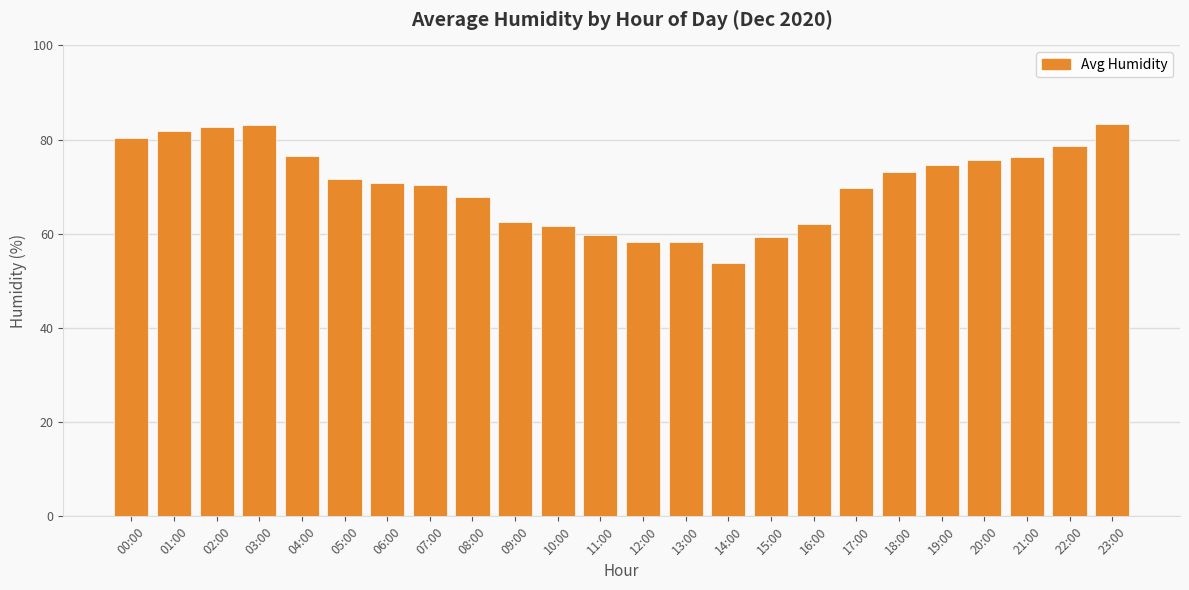

At which category does the chart reach its minimum across all series?

14:00